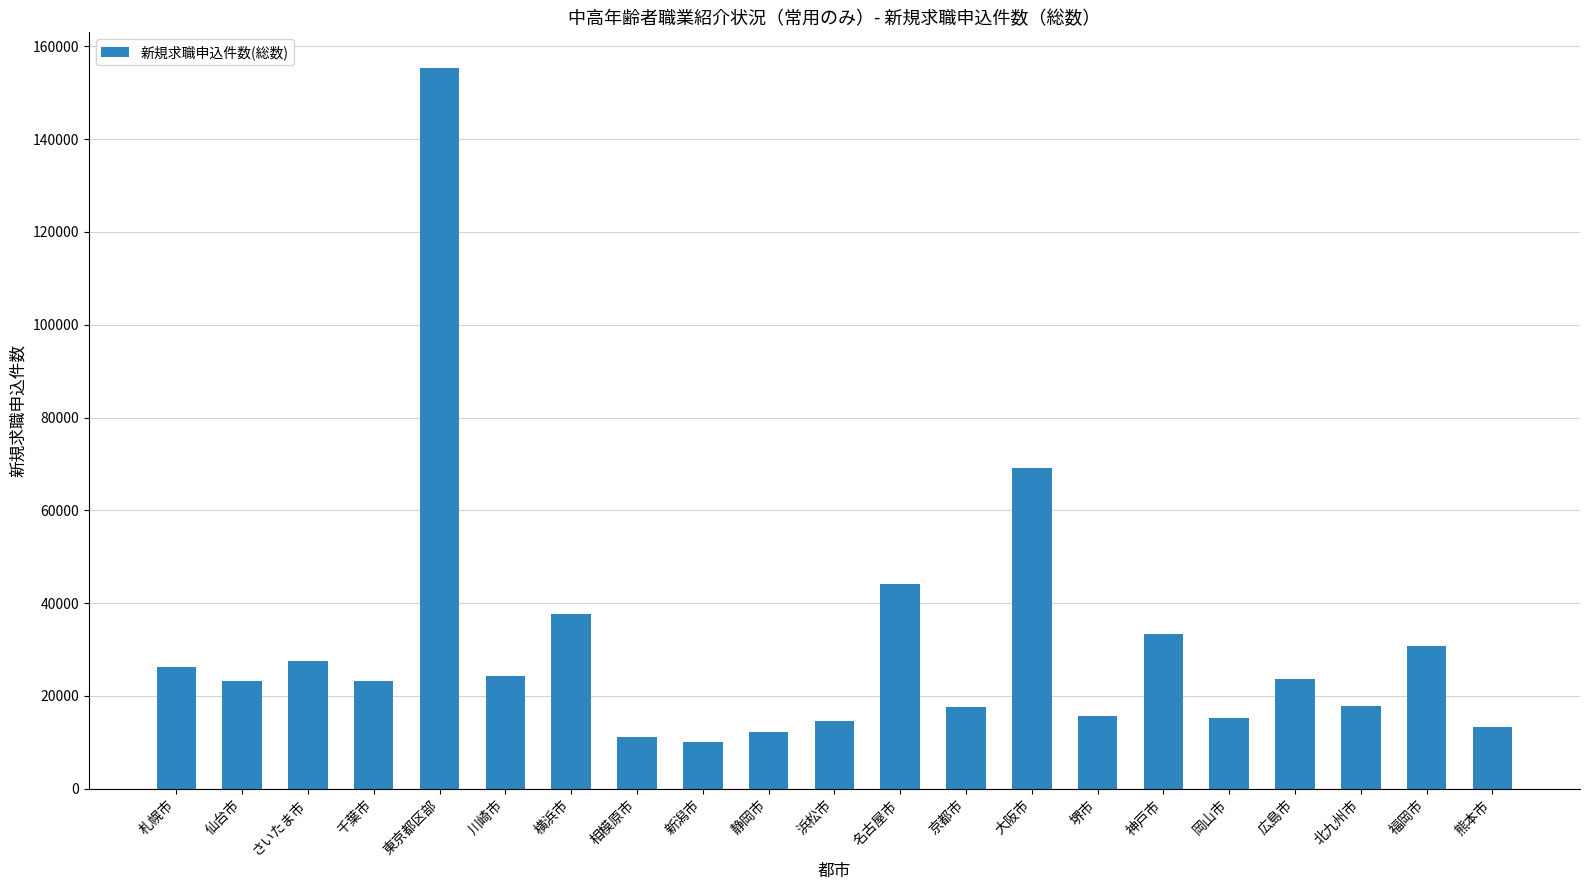

What is the sum of the values at 相模原市 and 新潟市?

21244